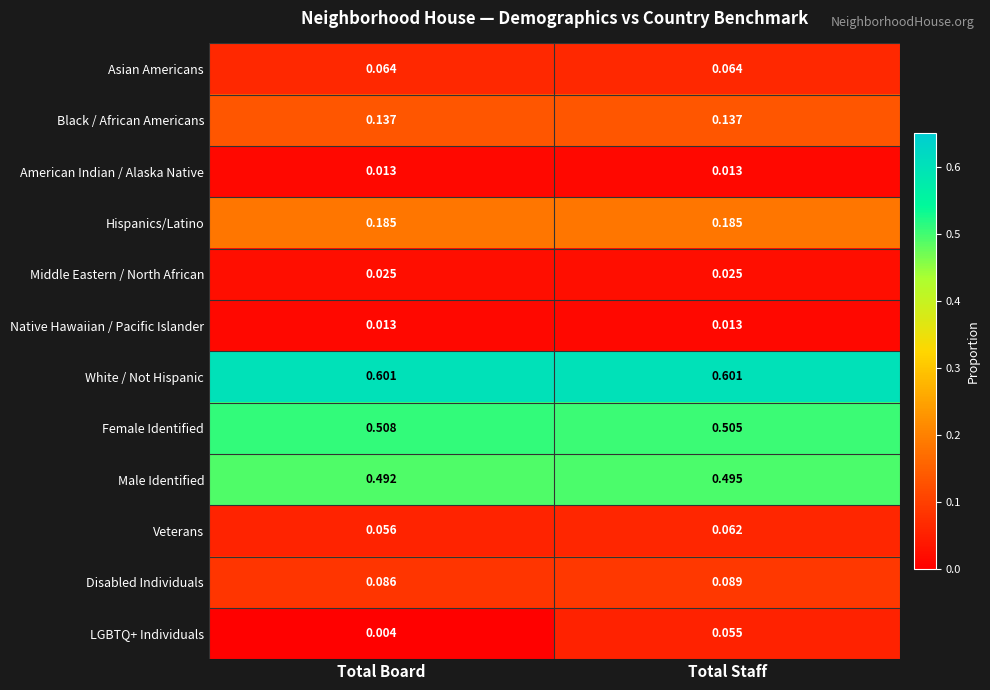

At which category is the sum across all series the highest?

Total Staff